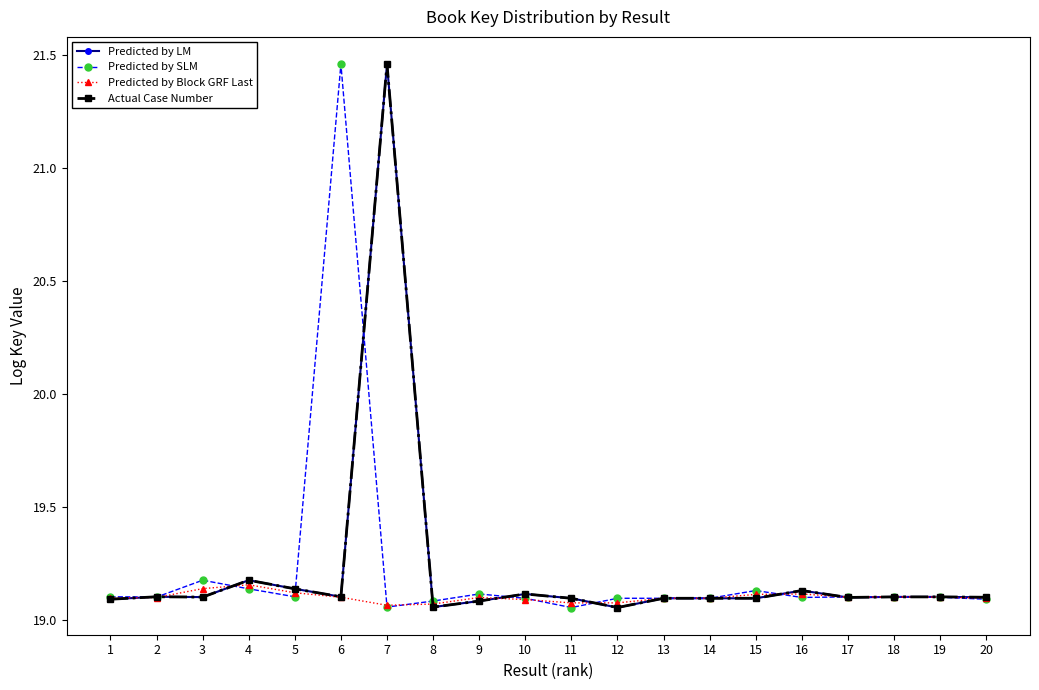

How many interior local valleys does the Predicted by Block GRF Last series have?

4